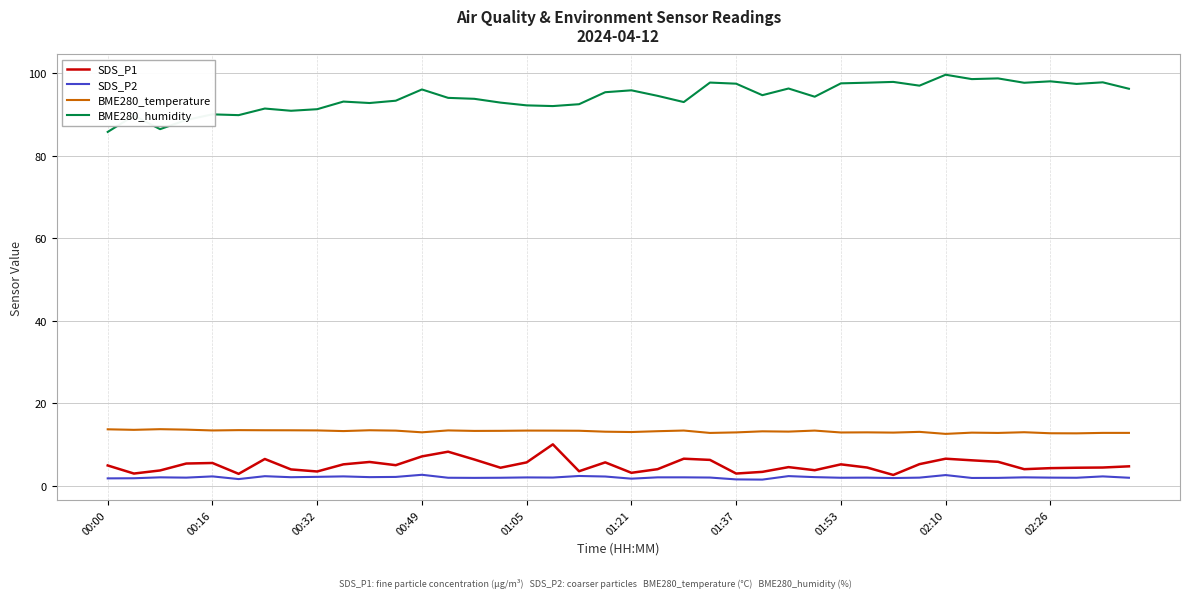

What is the minimum value for SDS_P1?

2.6